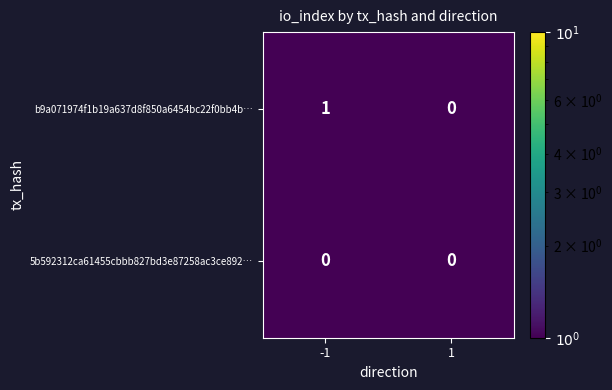

The b9a071974f1b19a637d8f850a6454bc22f0bb4b… series shows 1 at 1. True or false?

False